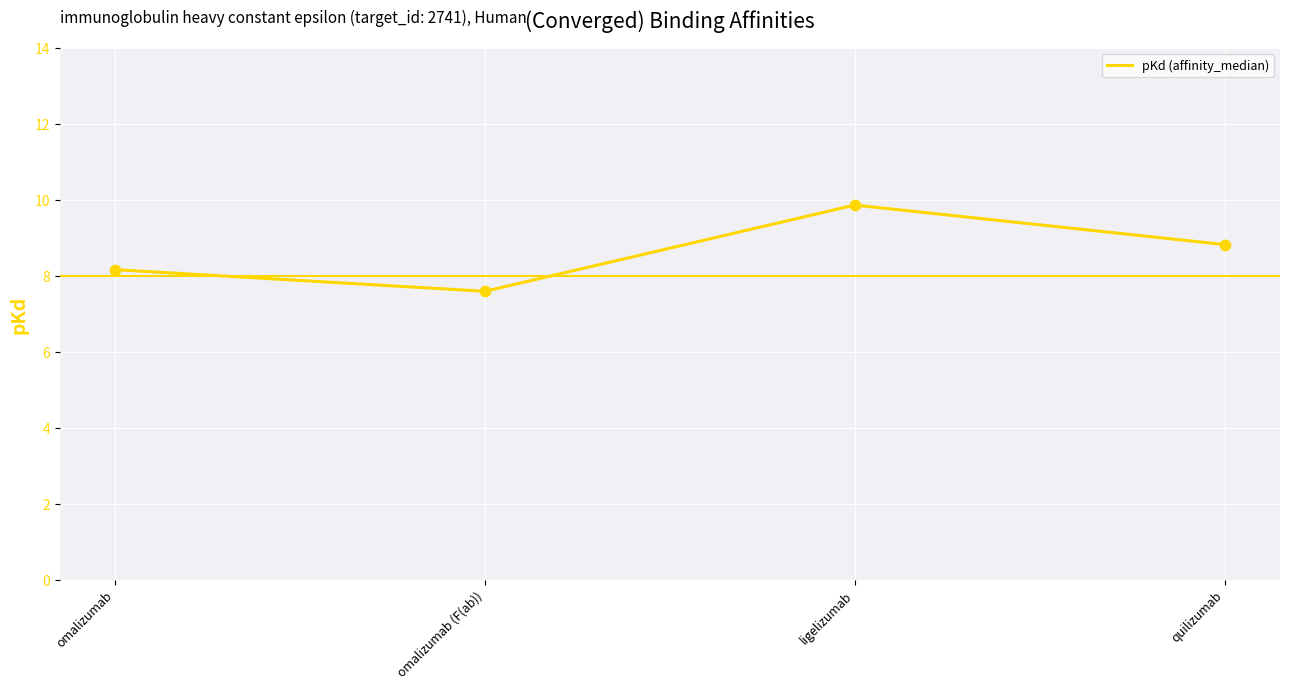

Which has a higher value, omalizumab (F(ab)) or omalizumab?

omalizumab